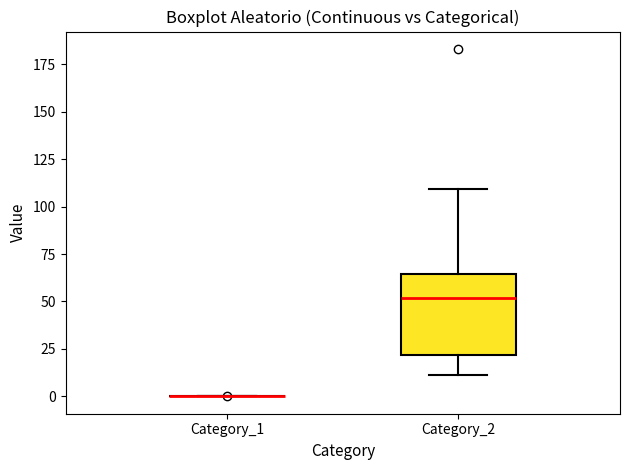

Reading left to right, read every box against the y-axis: the position of its median line, the range the box covers, and the ends of its whiskers. The values are not printed on the chart, so give them approximately, as read against the axis.

Category_1: box collapsed to a line at 0, whiskers 0 to 0
Category_2: median 50, box 20 to 65, whiskers 10 to 110